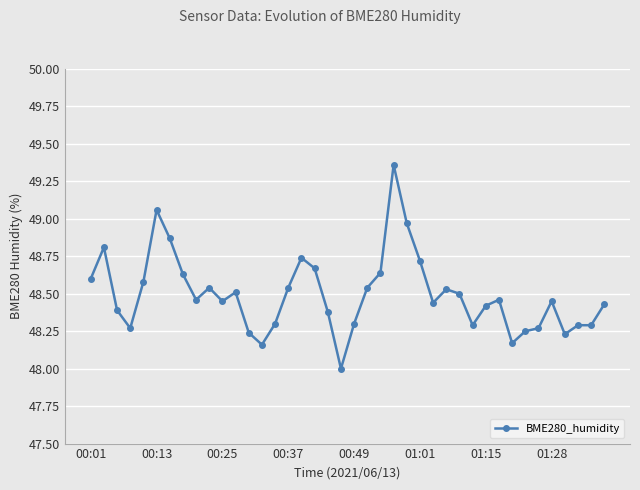

What is the sum of all values?

1939.8